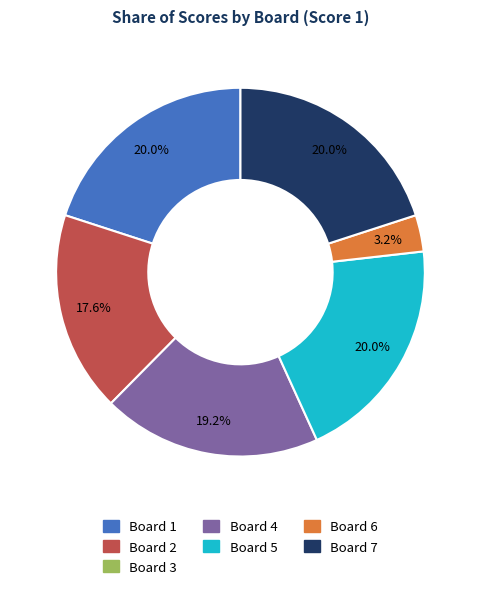

Does any single category account for the majority?

No